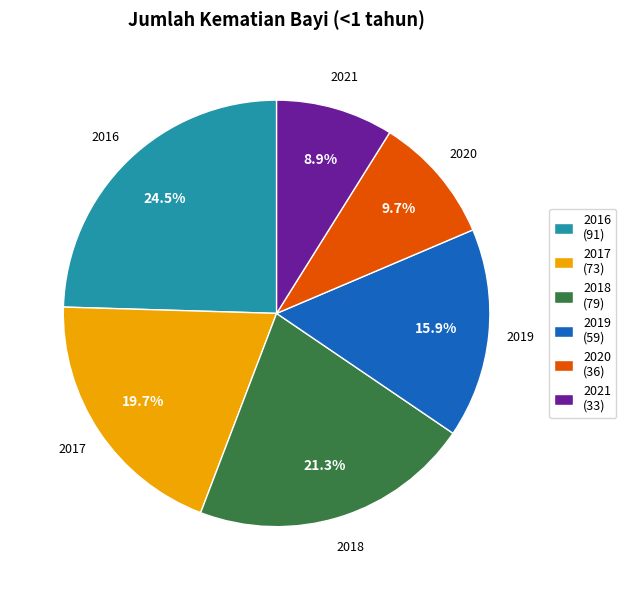

To the nearest percent, what is the difference between the 2021 and 2017 slice percentages?

11%